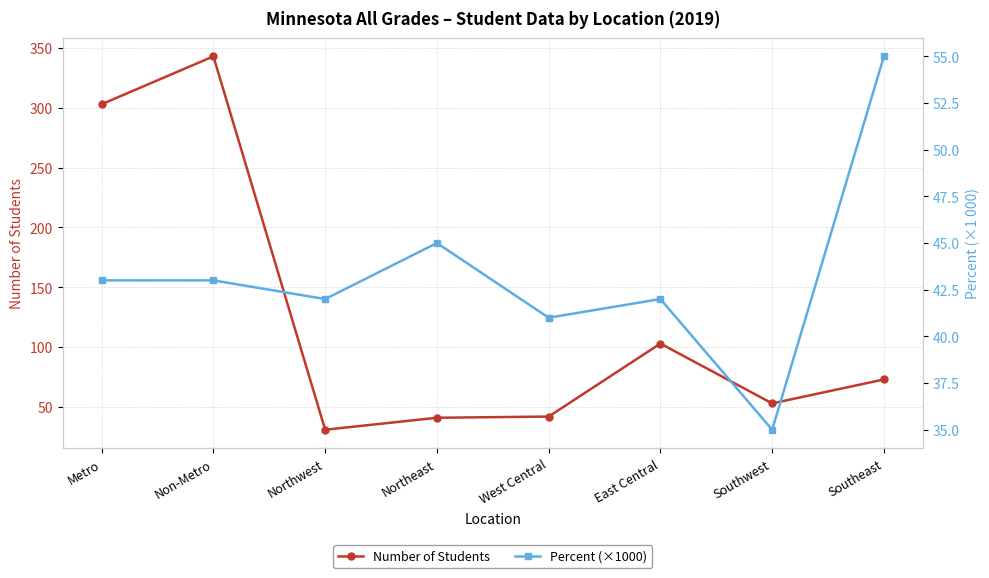

Which series changed the most between West Central and Southwest?

Number of Students